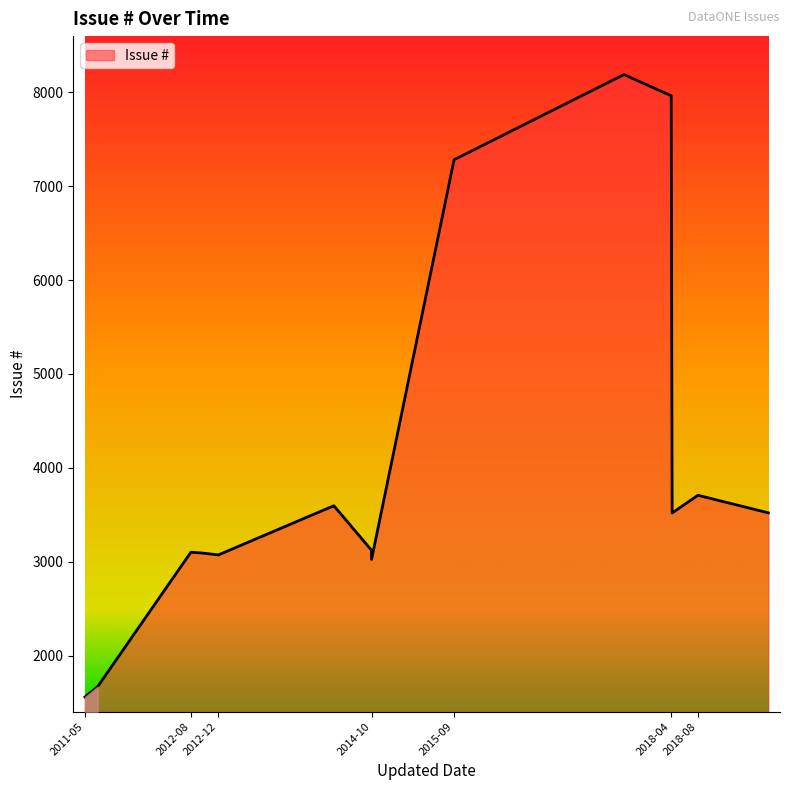

What is the minimum value shown in the chart?

1560